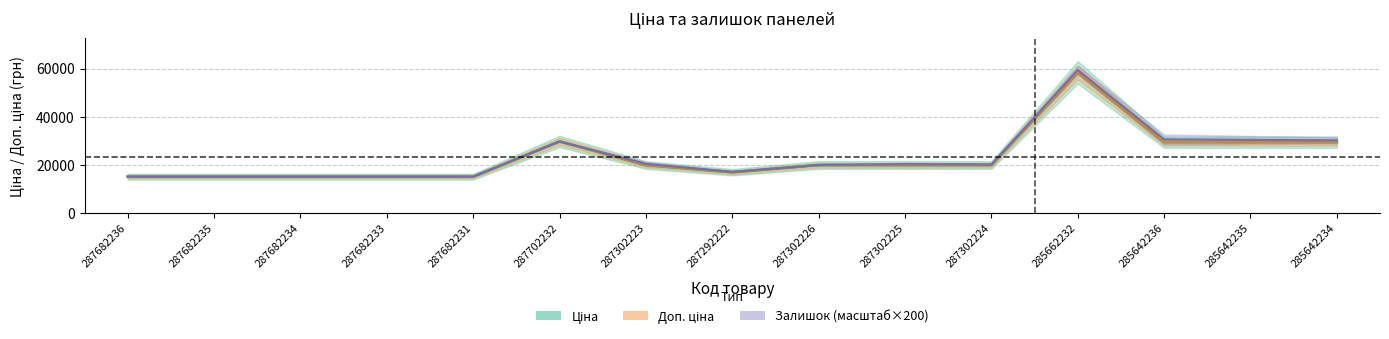

At which category does the chart reach its peak across all series?

285662232